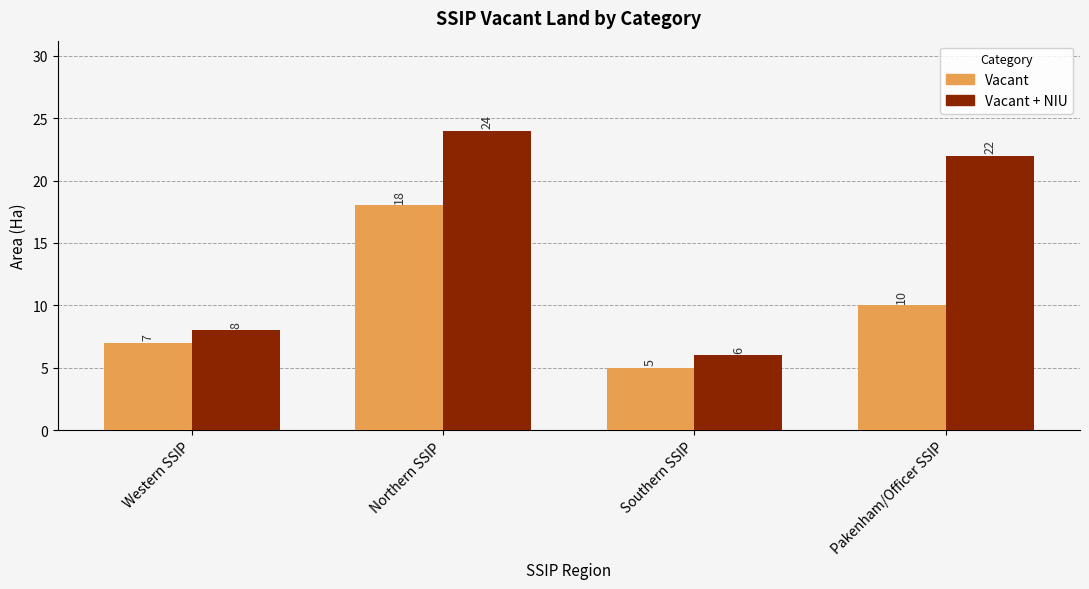

How many values in the Vacant series are below 10?

2